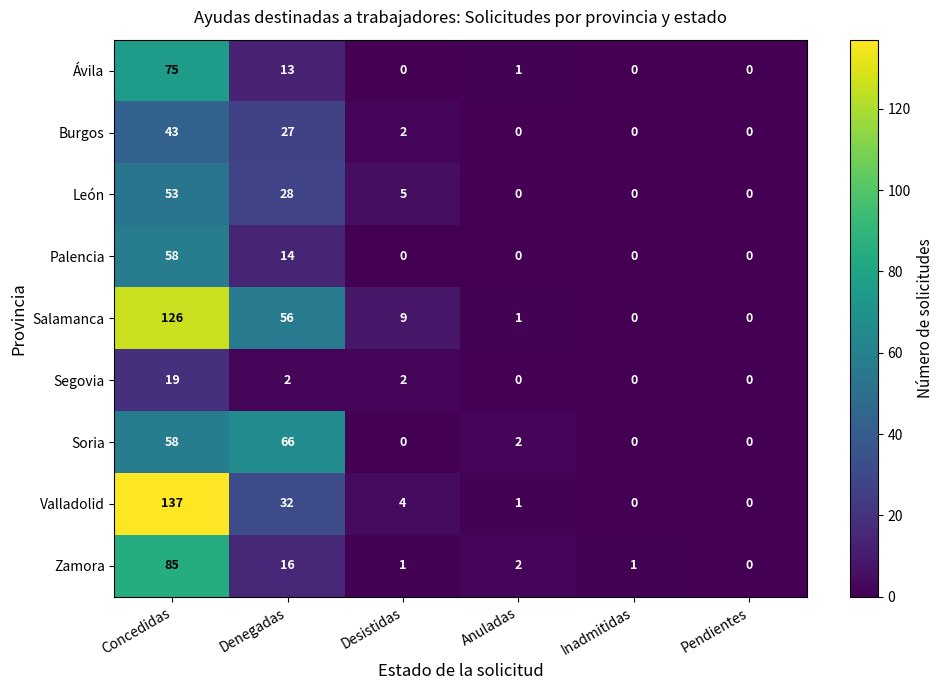

At which label does Ávila reach its peak?

Concedidas